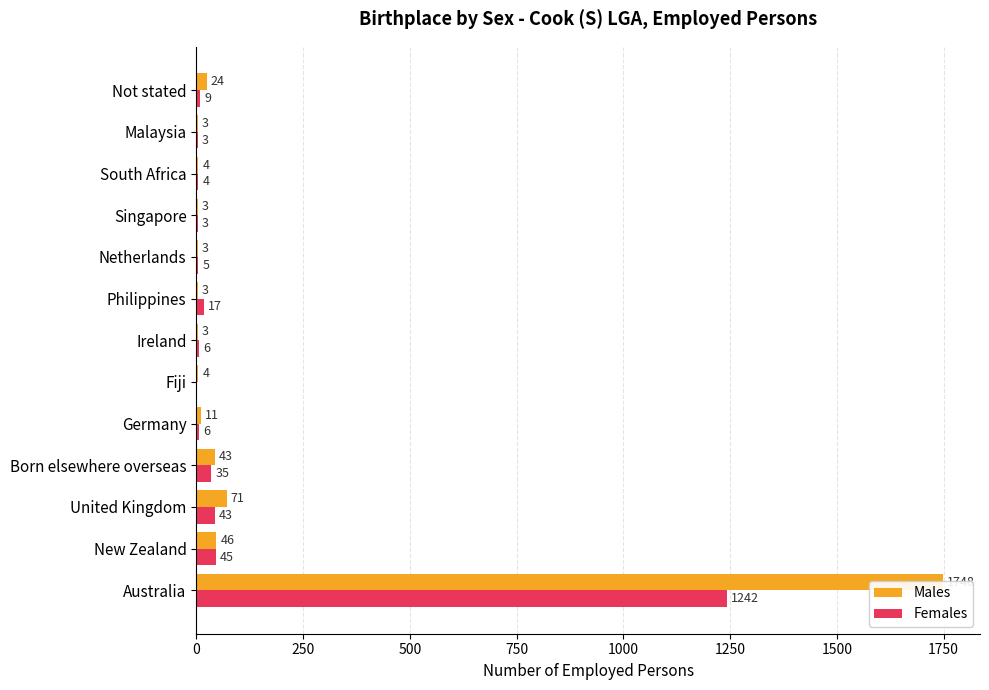

What is the maximum value for Females?

1242